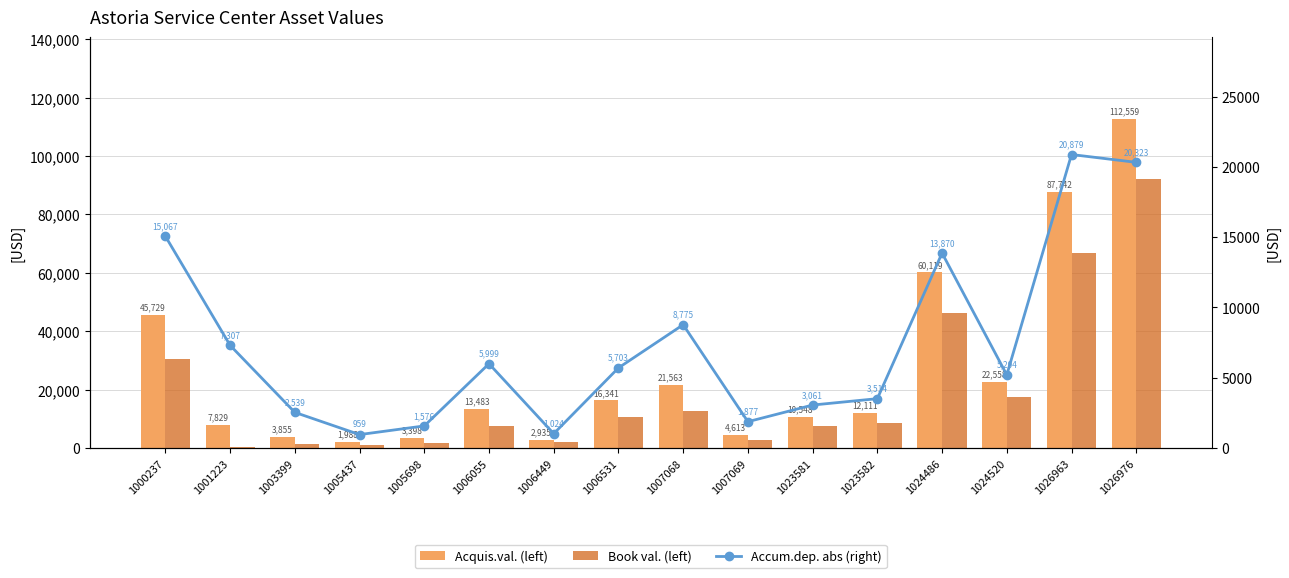

Reading left to right, extract all data points from this chart.

Acquis.val. (left): 45728.7	7829.0	3855.0	1988.0	3398.0	13483.2	2934.7	16341.0	21563.0	4613.0	10548.0	12111.2	60119.0	22557.6	87742.5	112558.7
Book val. (left): 30661.8	521.6	1316.0	1029.1	1822.3	7484.1	1910.5	10637.9	12788.4	2735.8	7487.1	8596.7	46248.5	17353.2	66863.4	92235.3
Accum.dep. abs (right): 15066.8	7307.4	2539.0	958.9	1575.7	5999.2	1024.2	5703.1	8774.6	1877.2	3060.8	3514.4	13870.4	5204.4	20879.0	20323.4